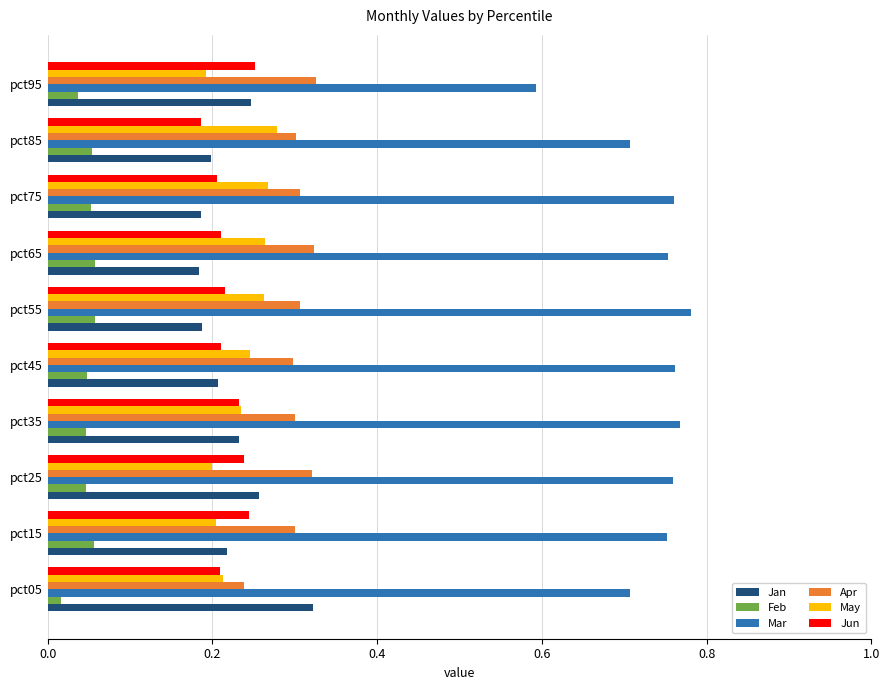

What is the lowest value of the Mar series?

0.6